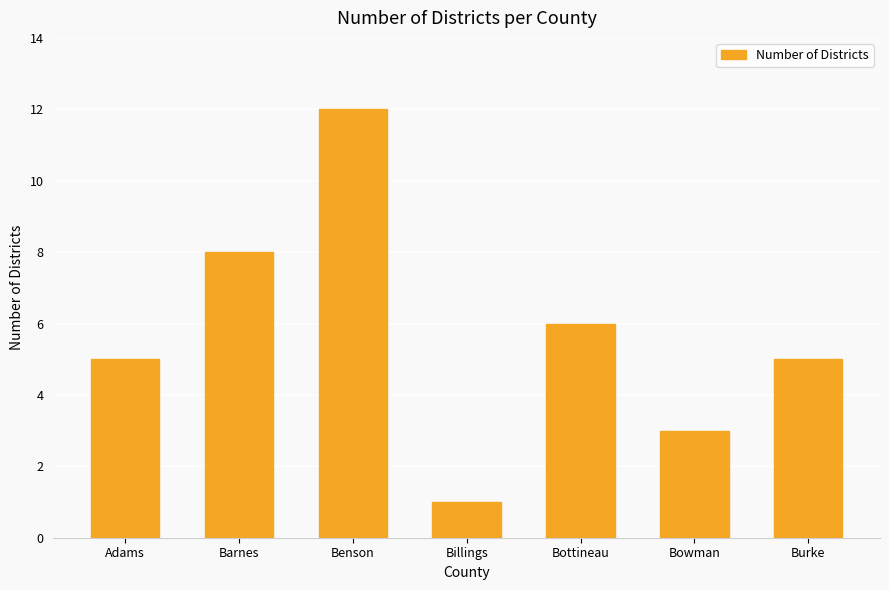

What is the difference between the values at Barnes and Billings?

7